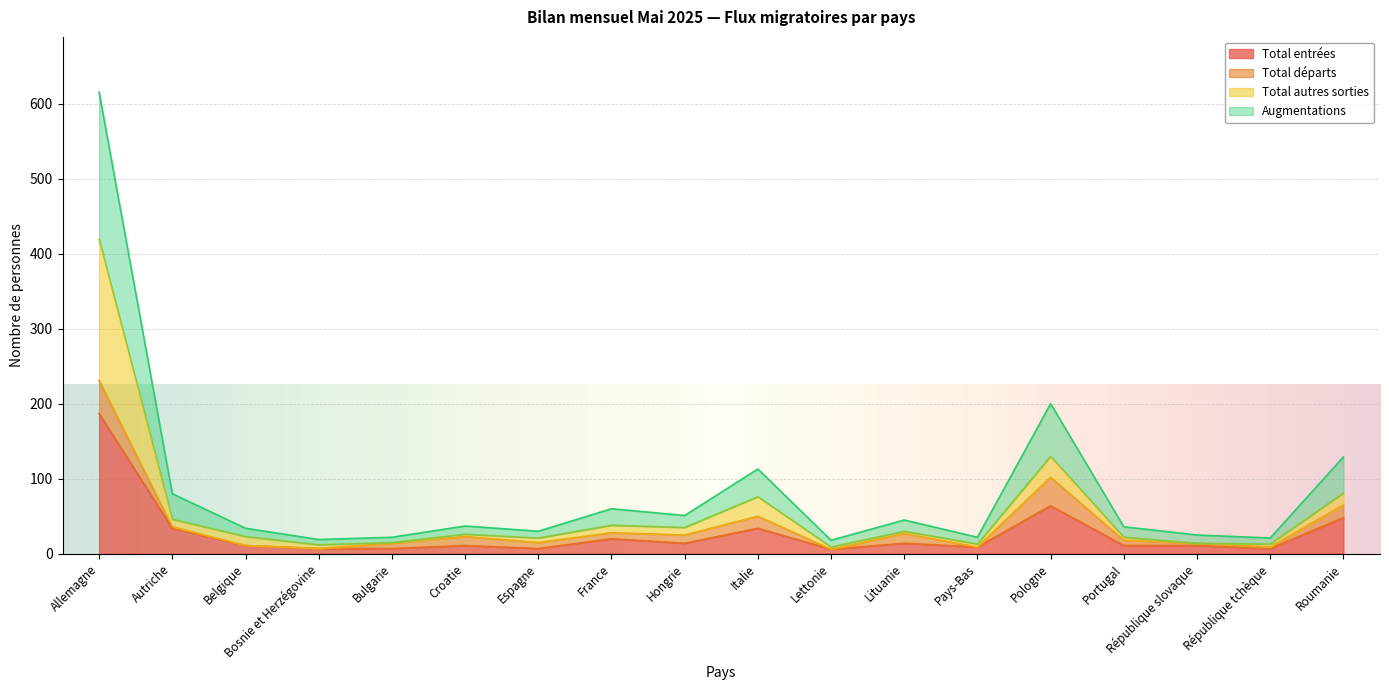

What is the sum of all Total autres sorties values?

1023